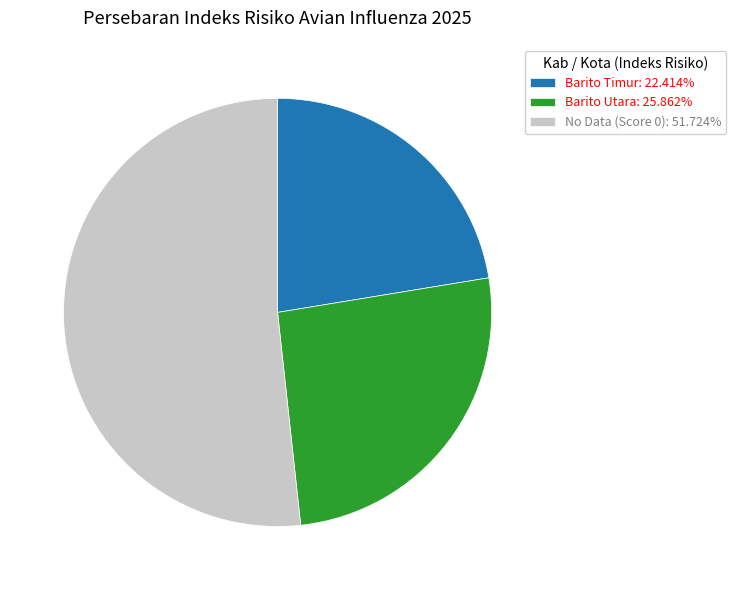

Is No Data (Score 0): 51.724% the majority of the pie?

Yes